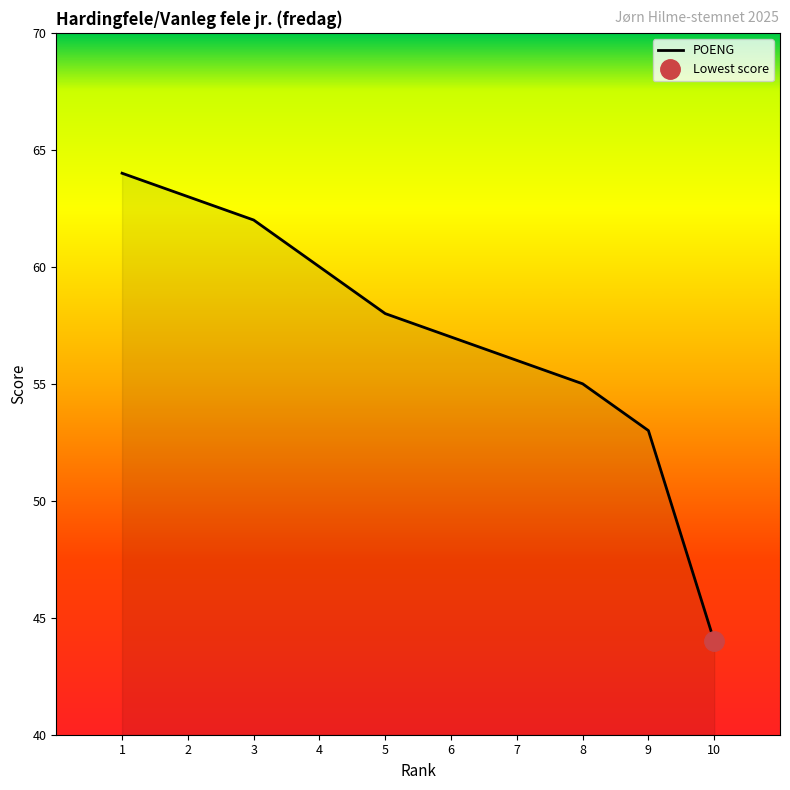

Rank the categories by value from lowest to highest.

10, 9, 8, 7, 6, 5, 4, 3, 2, 1